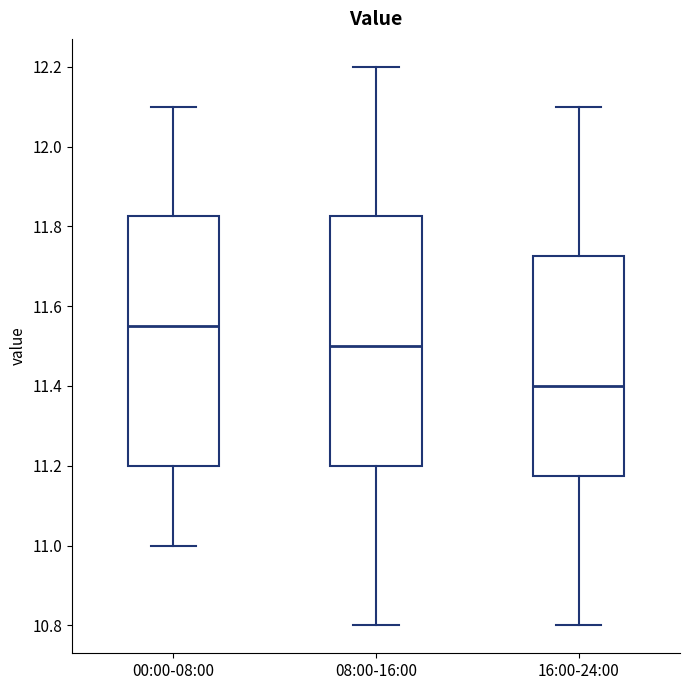

Which box has the highest median line?

00:00-08:00